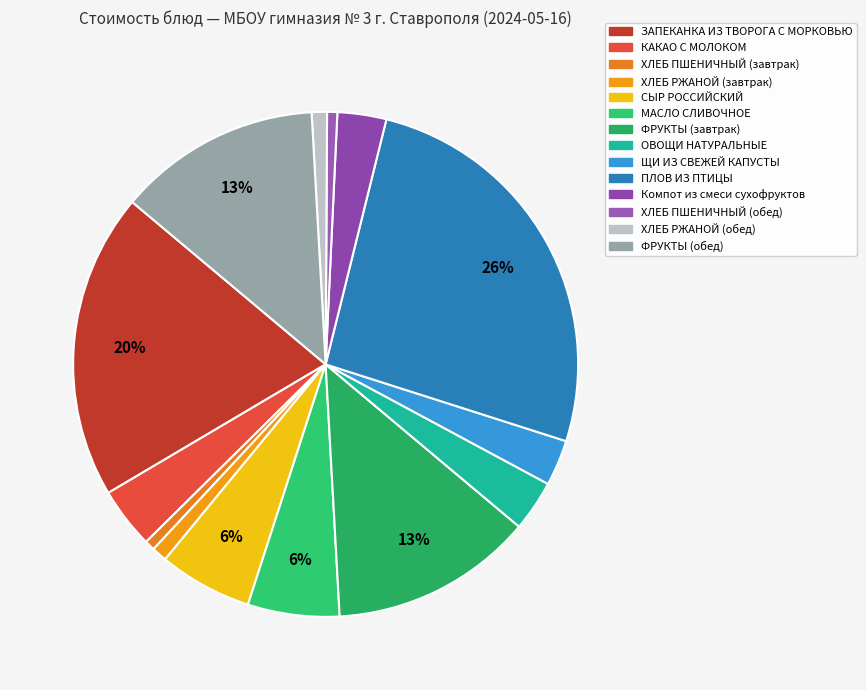

To the nearest percent, what is the difference between the ОВОЩИ НАТУРАЛЬНЫЕ and ПЛОВ ИЗ ПТИЦЫ slice percentages?

23%